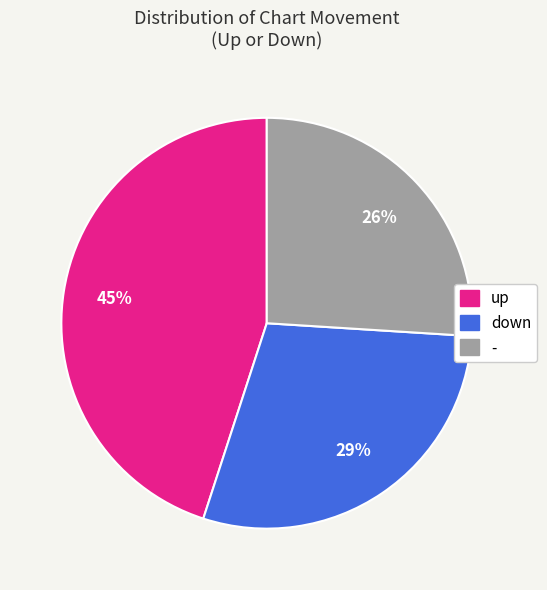

What is the largest slice in the pie chart?

up